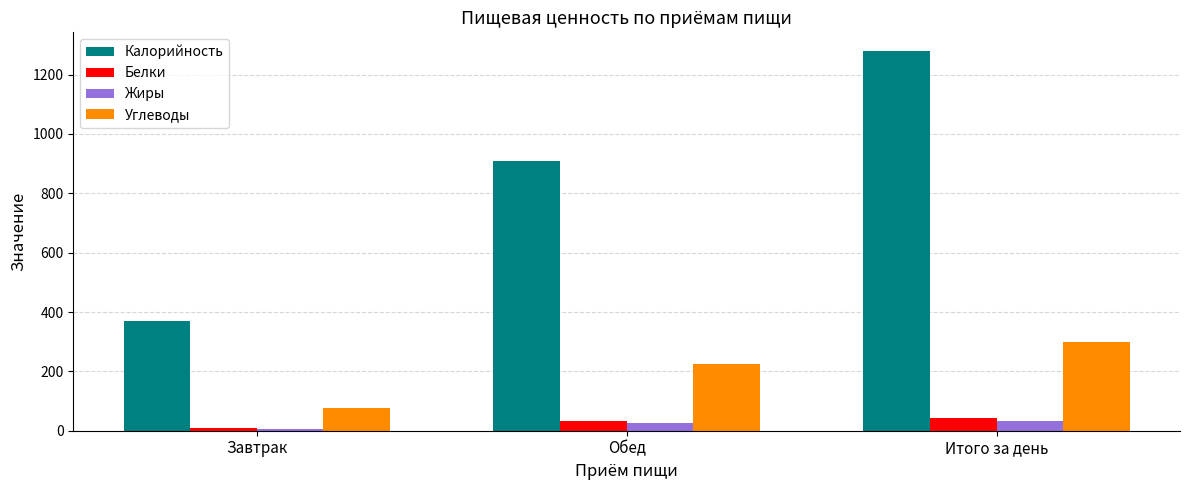

At which label does Калорийность reach its peak?

Итого за день